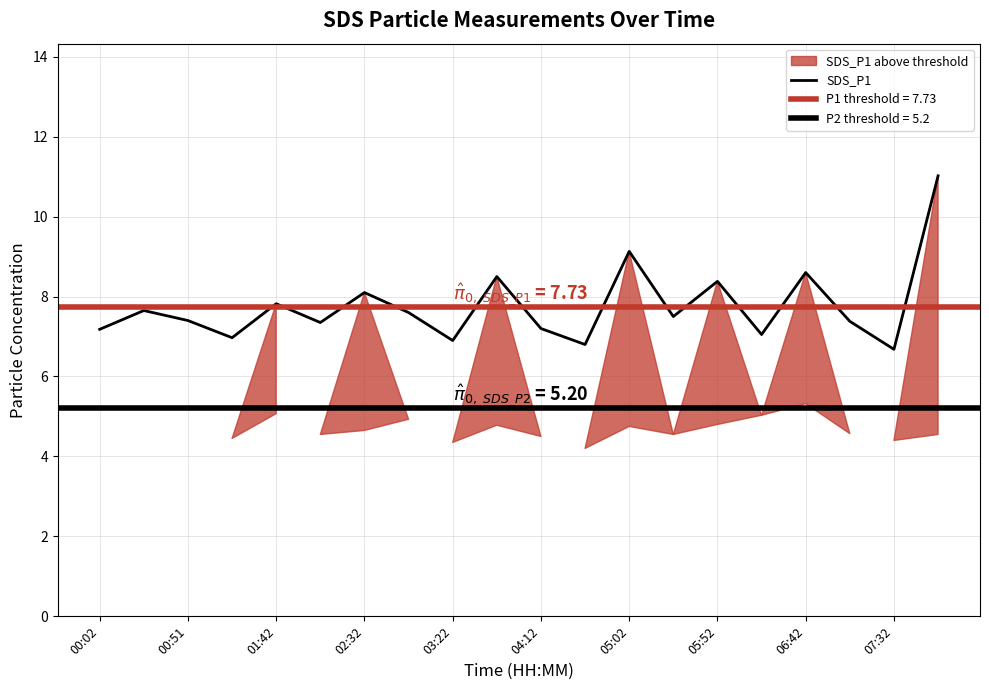

What is the average value?

7.8